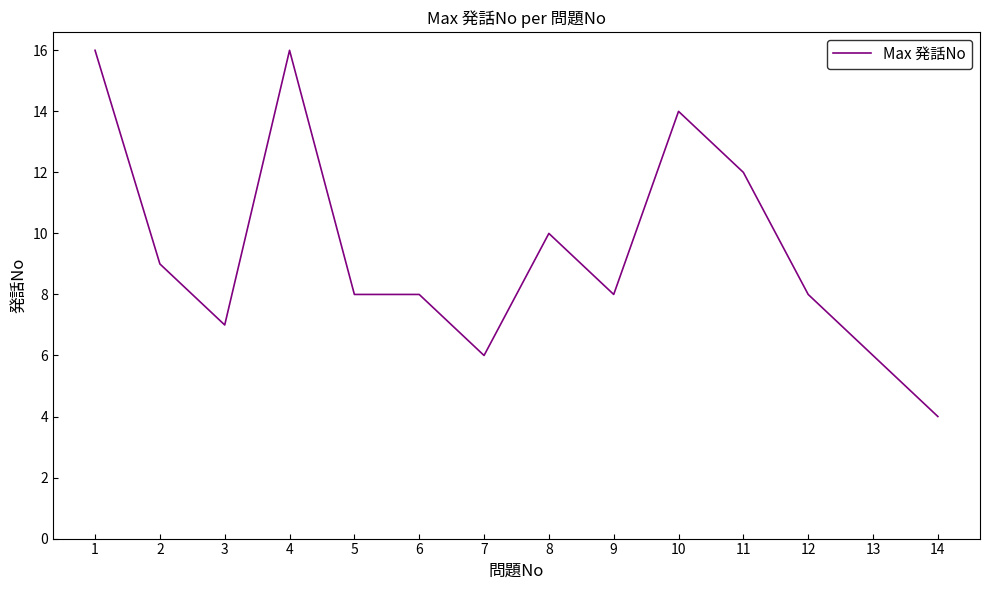

What is the change in value from 3 to 14?

-3